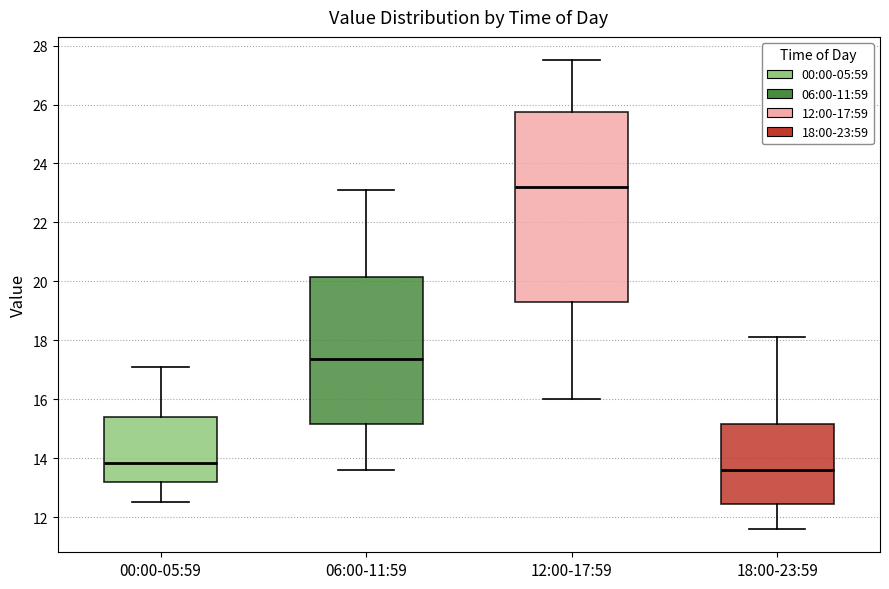

Where is the upper edge of the box for 18:00-23:59 on the y-axis? The values are not printed on the chart, so give them approximately, as read against the axis.

15.2